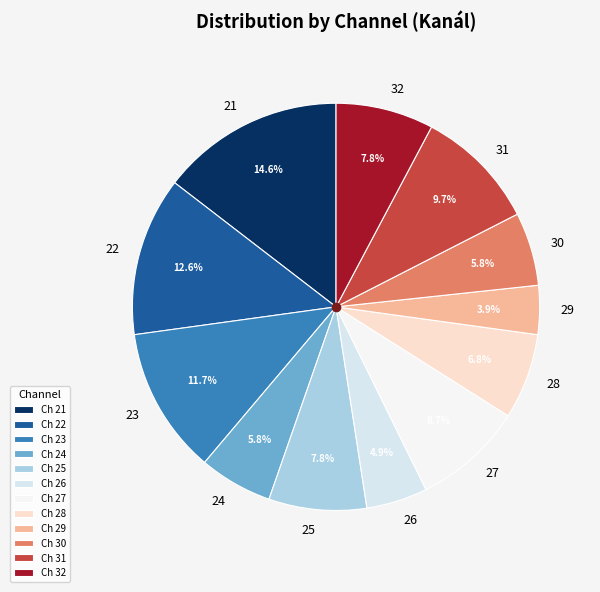

Do 30 and 26 together represent more than half of the pie?

No